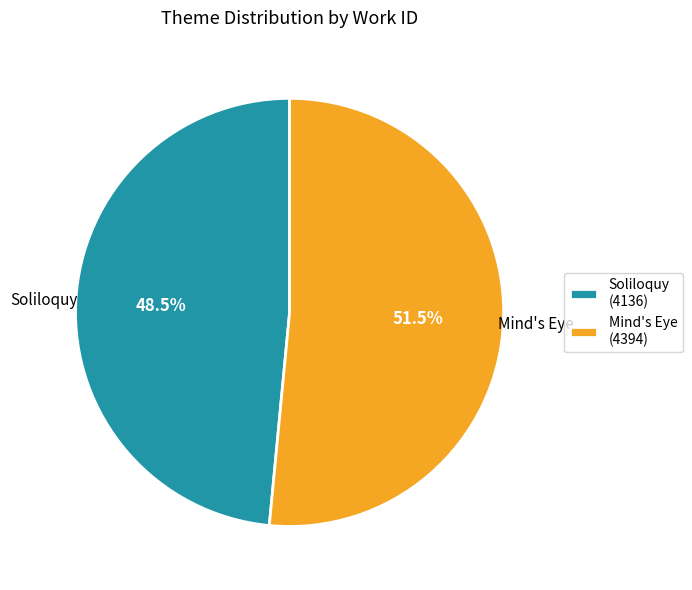

Which has a higher value, Soliloquy or Mind's Eye?

Mind's Eye